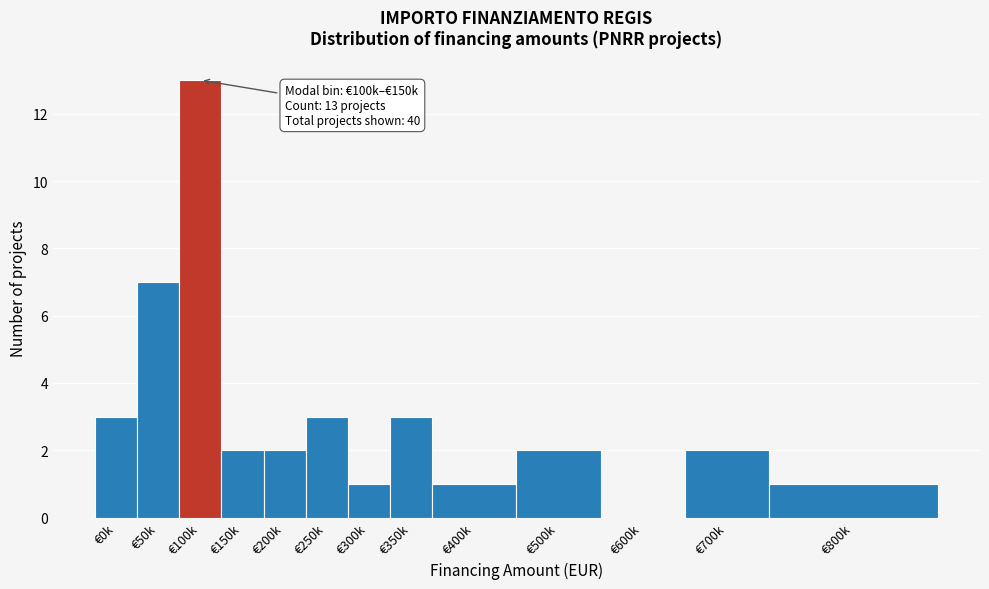

Reading left to right, what are all the values shown in this chart?

€0k=3	€50k=7	€100k=13	€150k=2	€200k=2	€250k=3	€300k=1	€350k=3	€400k=1	€500k=2	€600k=0	€700k=2	€800k=1